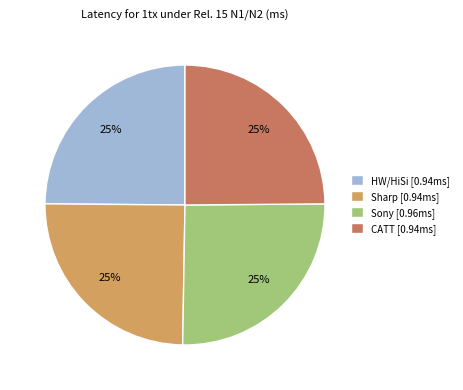

To the nearest percent, what is the average slice percentage?

25%